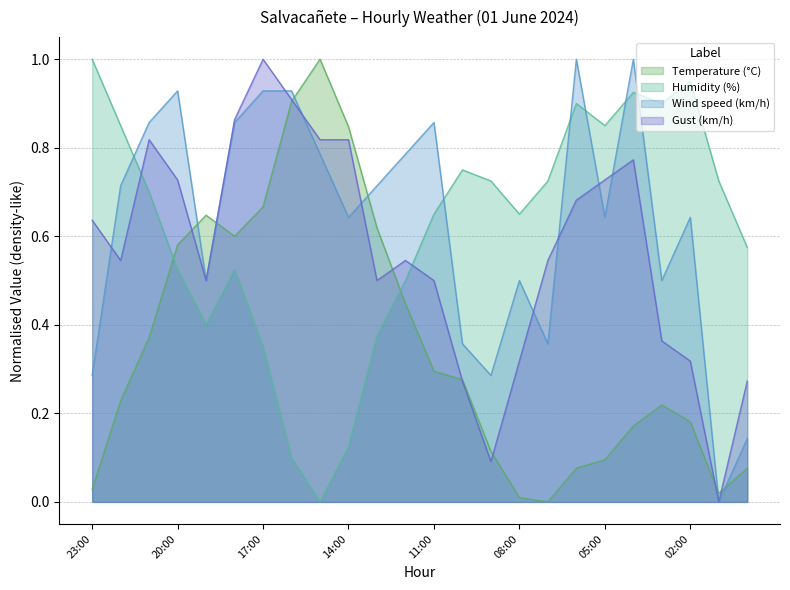

Where is Humidity (%) nearest to the value 0?

15:00